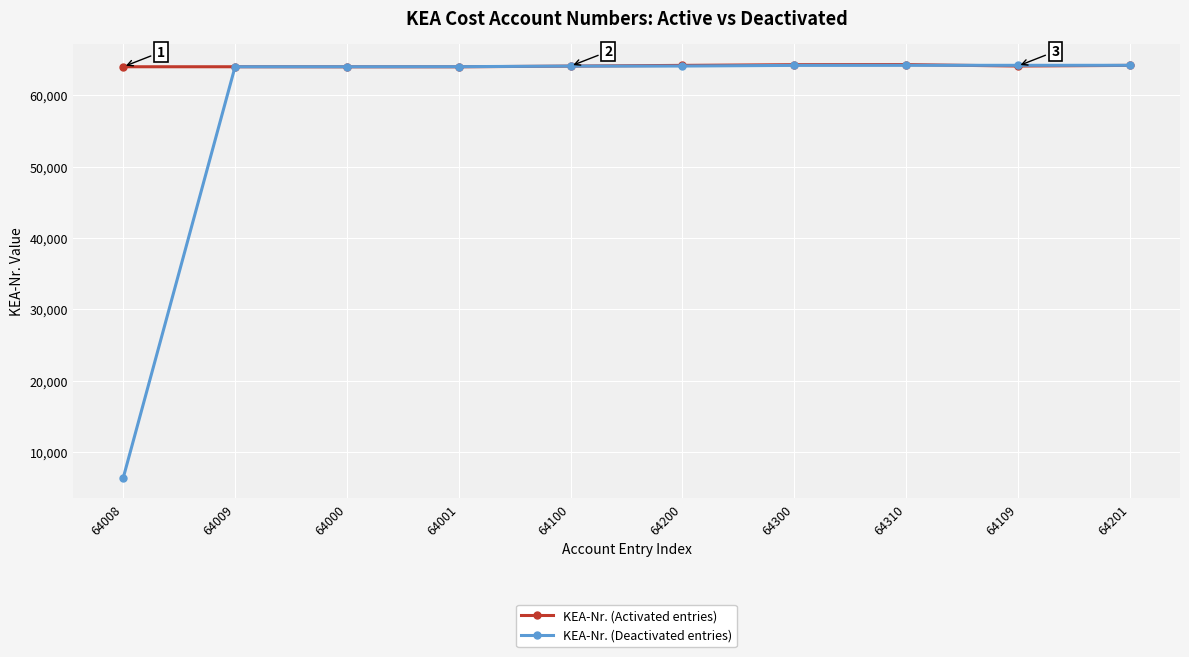

How many series are shown in this chart?

2